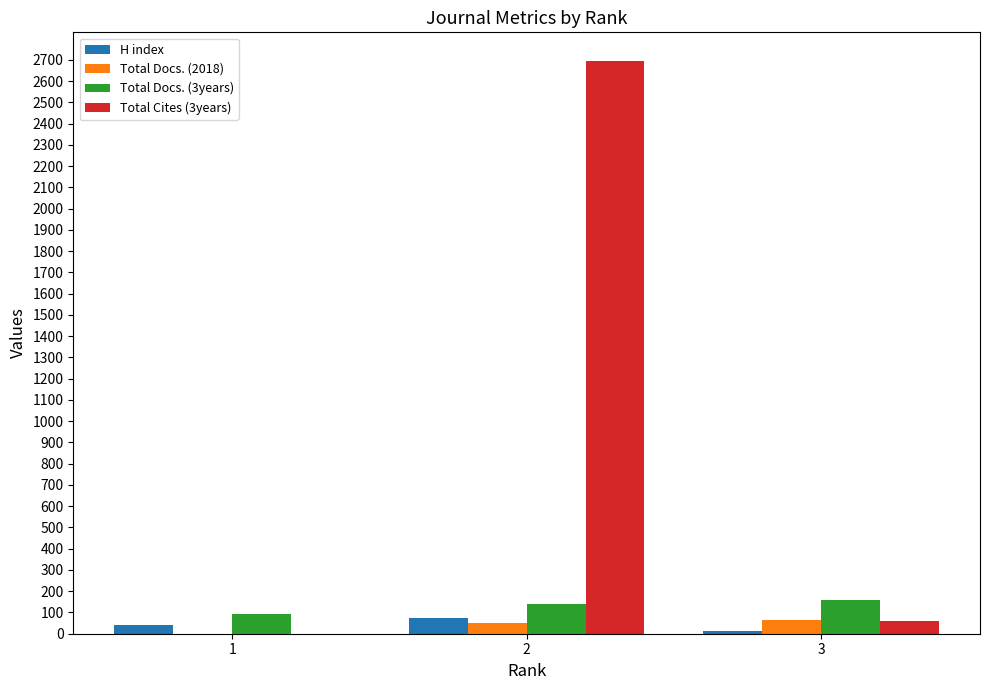

How many positive values does the Total Cites (3years) series have?

2